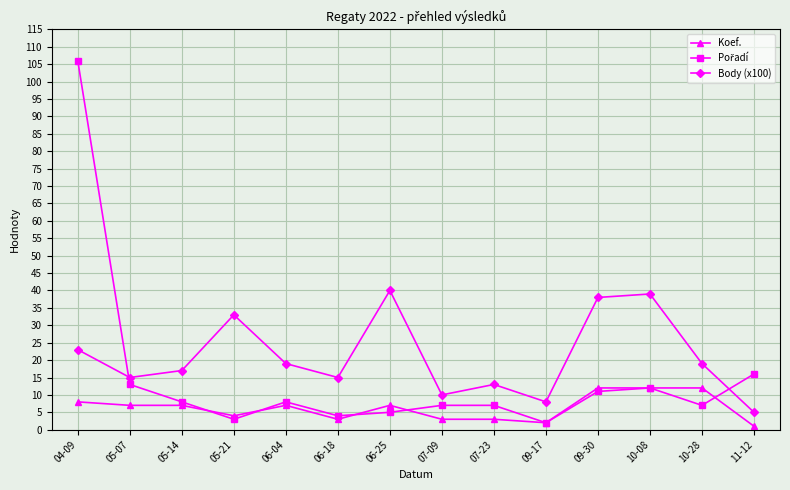

At how many categories does at least one series exceed 45?

1